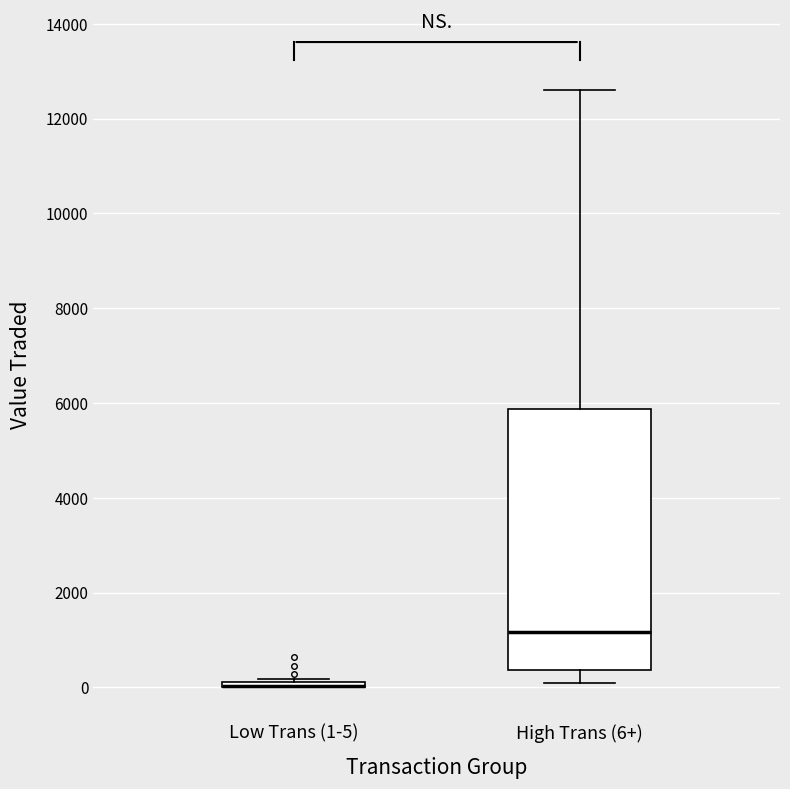

Where is the upper edge of the box for Low Trans (1-5) on the y-axis? The values are not printed on the chart, so give them approximately, as read against the axis.

200